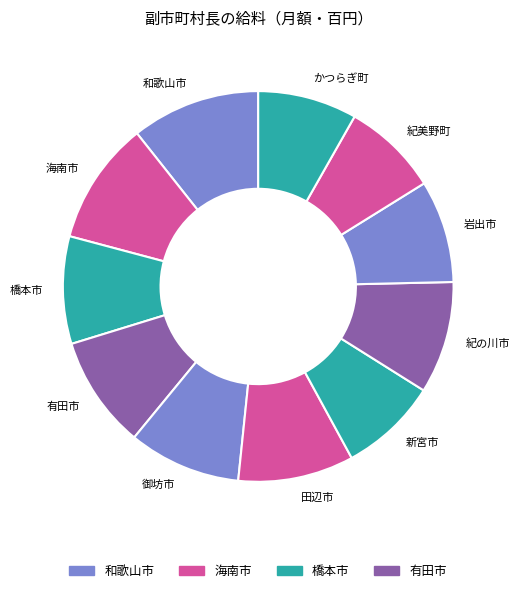

Between 海南市 and 田辺市, which is larger?

海南市